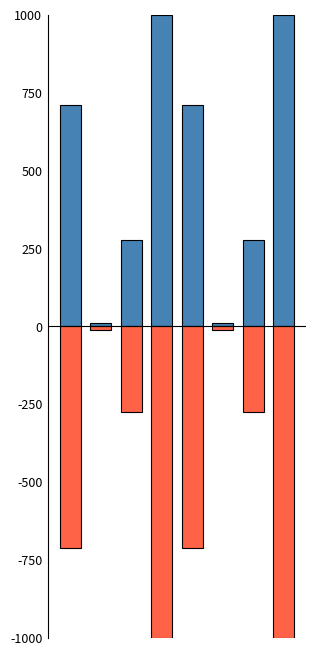

Reading right to left, transcribe all the data shown in this chart.

Поступления: 1000.0	276.1	11.9	711.9	1000.0	276.1	11.9	711.9
Выбытия: -1000.0	-276.1	-11.9	-711.9	-1000.0	-276.1	-11.9	-711.9